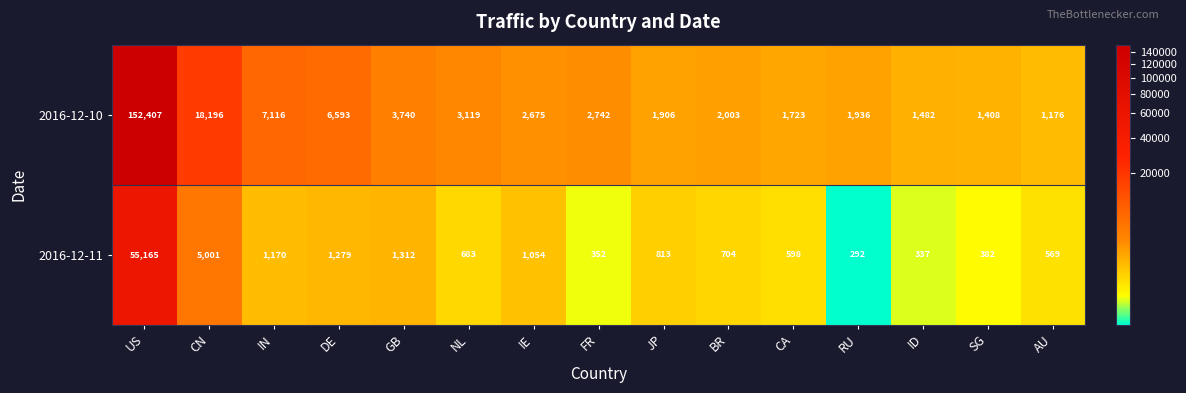

Count the number of data series in this chart.

2